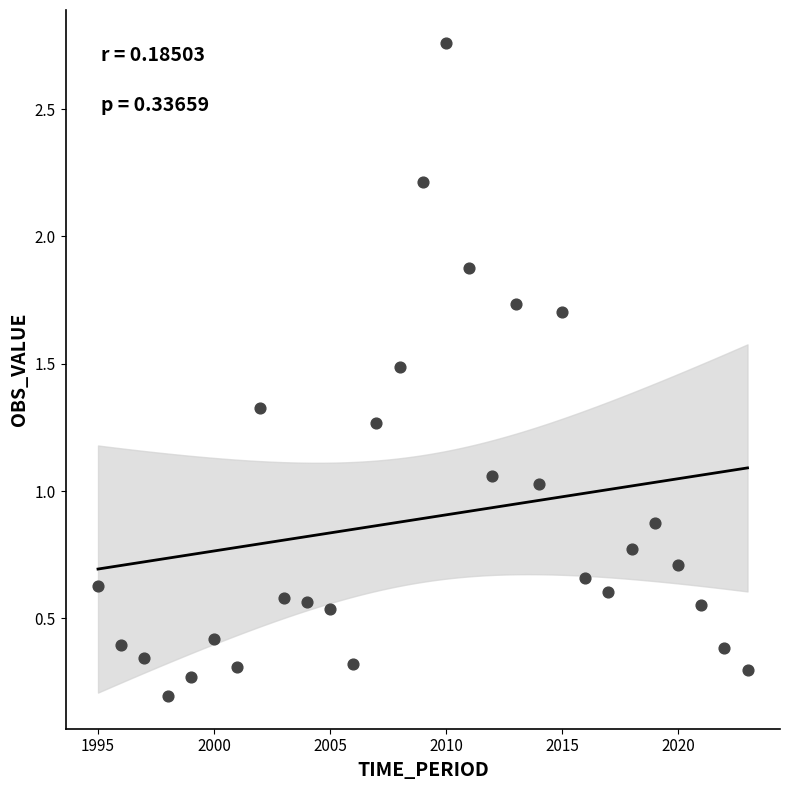

What is the range of Y values (max minus min)?

2.6